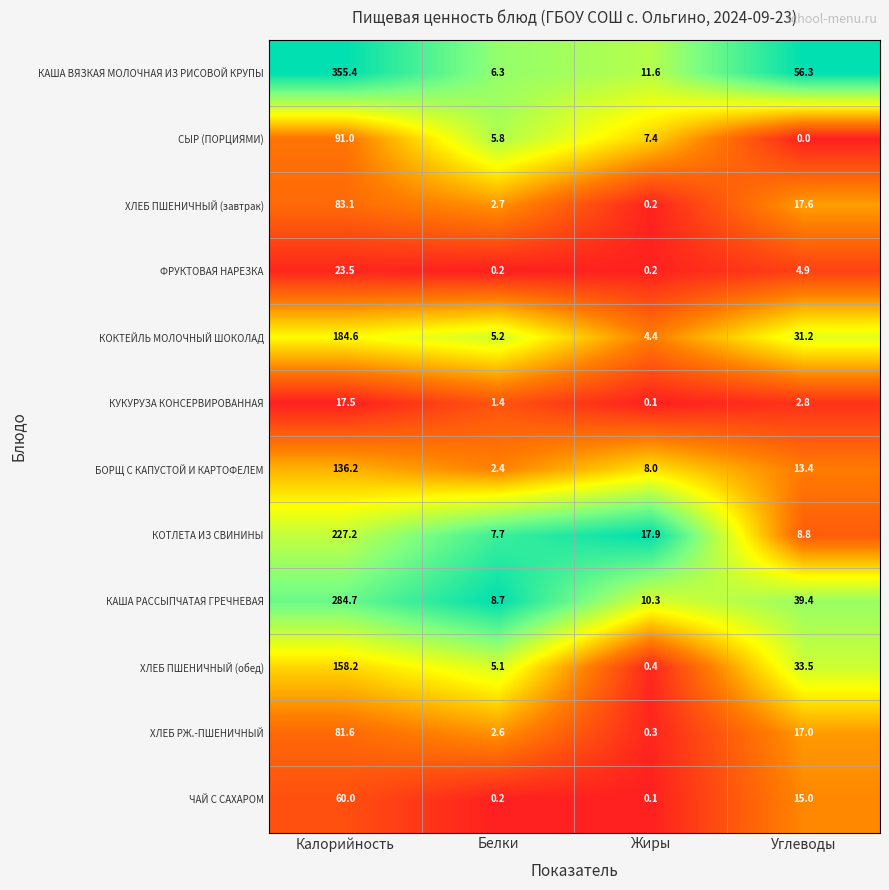

What is the lowest value of the ХЛЕБ РЖ.-ПШЕНИЧНЫЙ series?

0.3